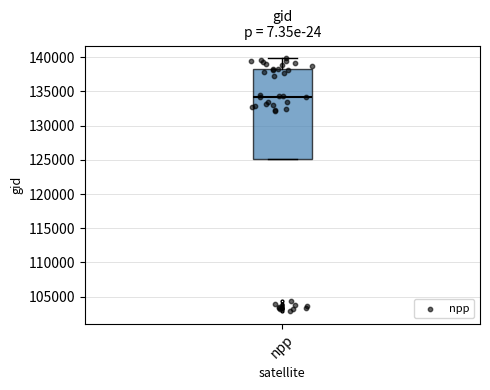

Read this box plot against the y-axis: the position of the median line, the range covered by the box, and the ends of both whiskers. The values are not printed on the chart, so give them approximately, as read against the axis.

median 134000, box 125000 to 138500, whiskers 125000 to 140000